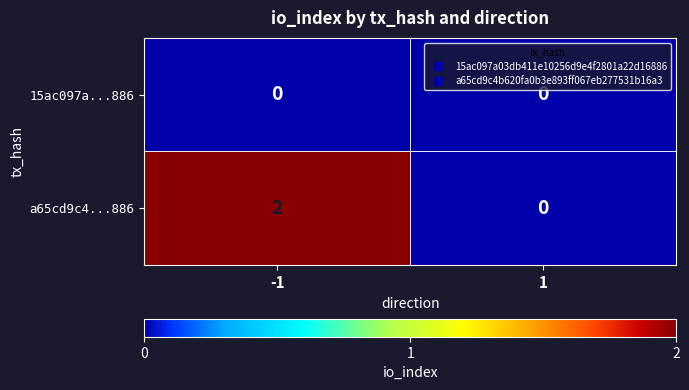

Which series has the largest total across all categories?

a65cd9c4...886